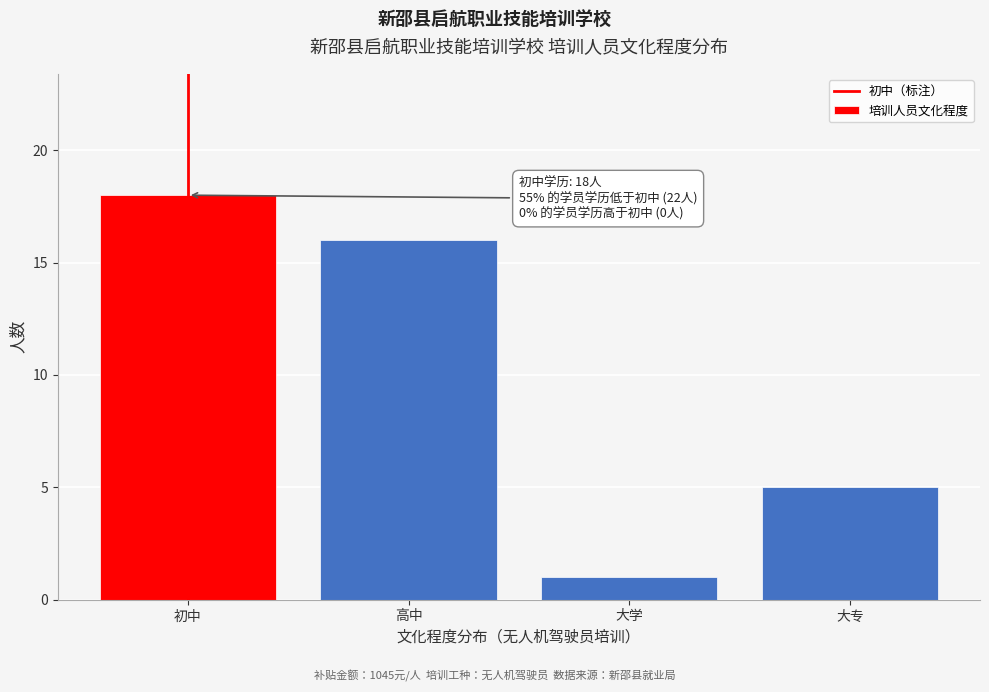

Reading right to left, extract all data points from this chart.

5	1	16	18